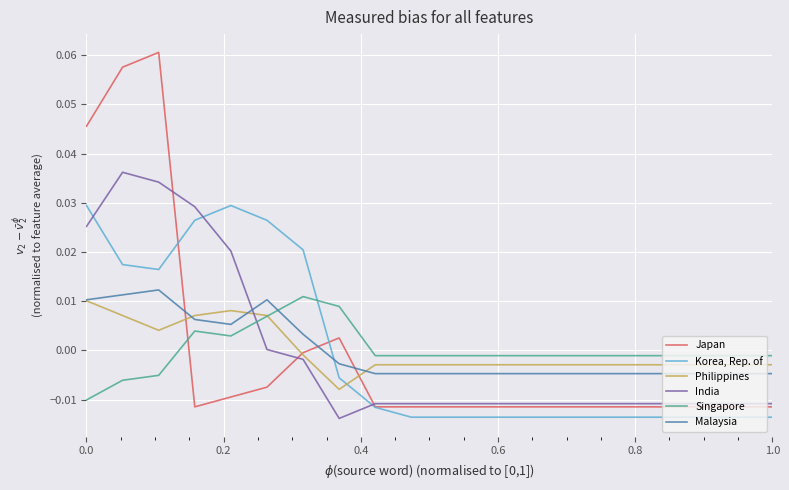

Which series has the largest range (max minus min)?

Japan